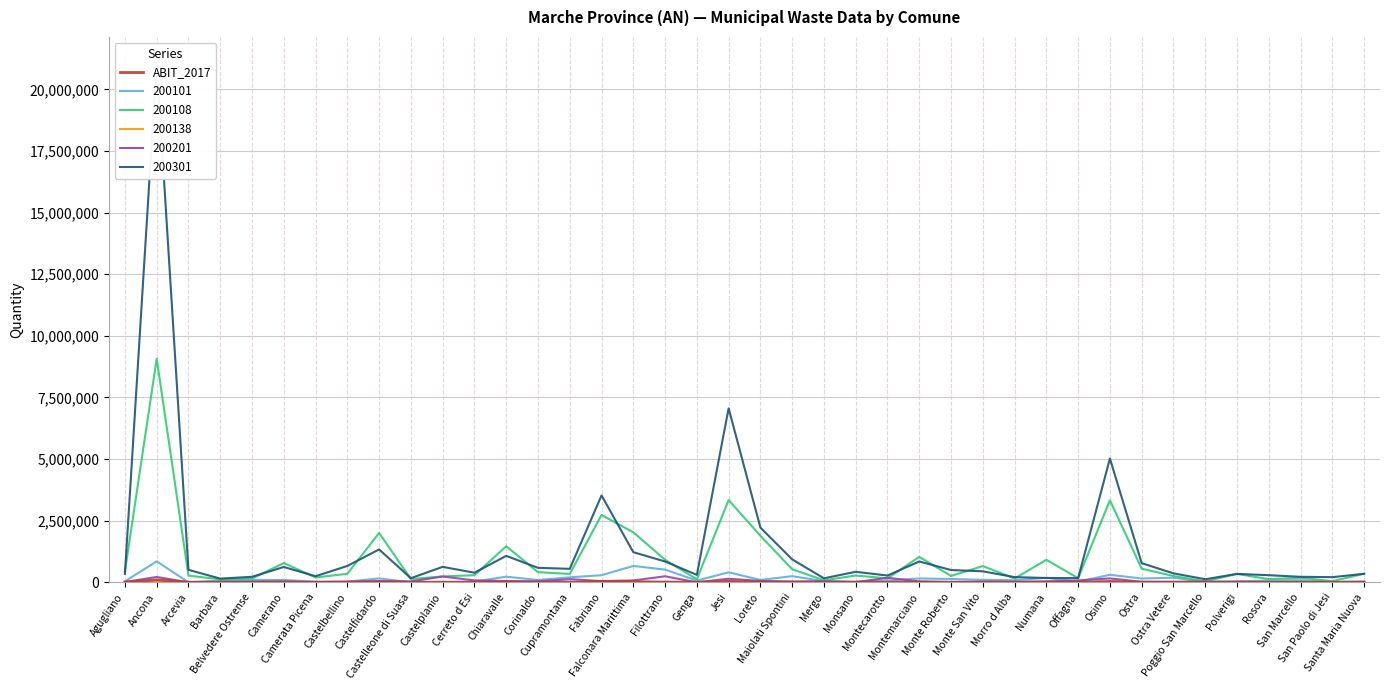

Count the number of categories in the chart.

40